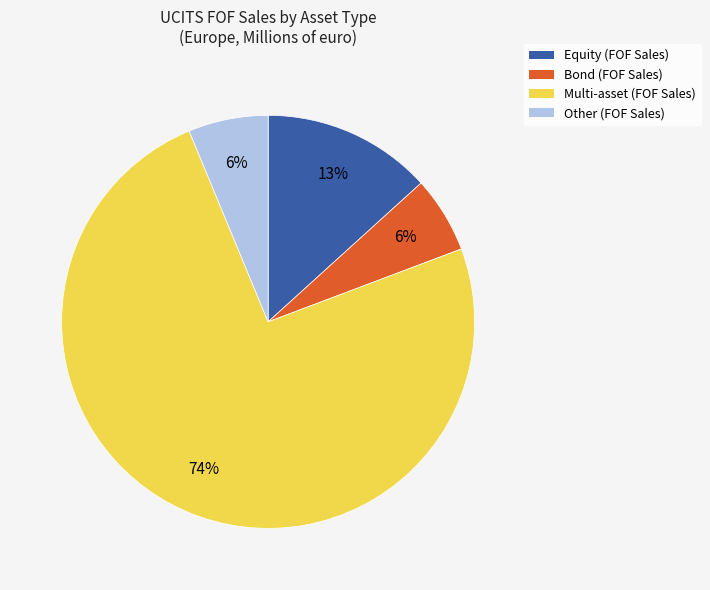

Does Bond account for over 50% of the chart?

No